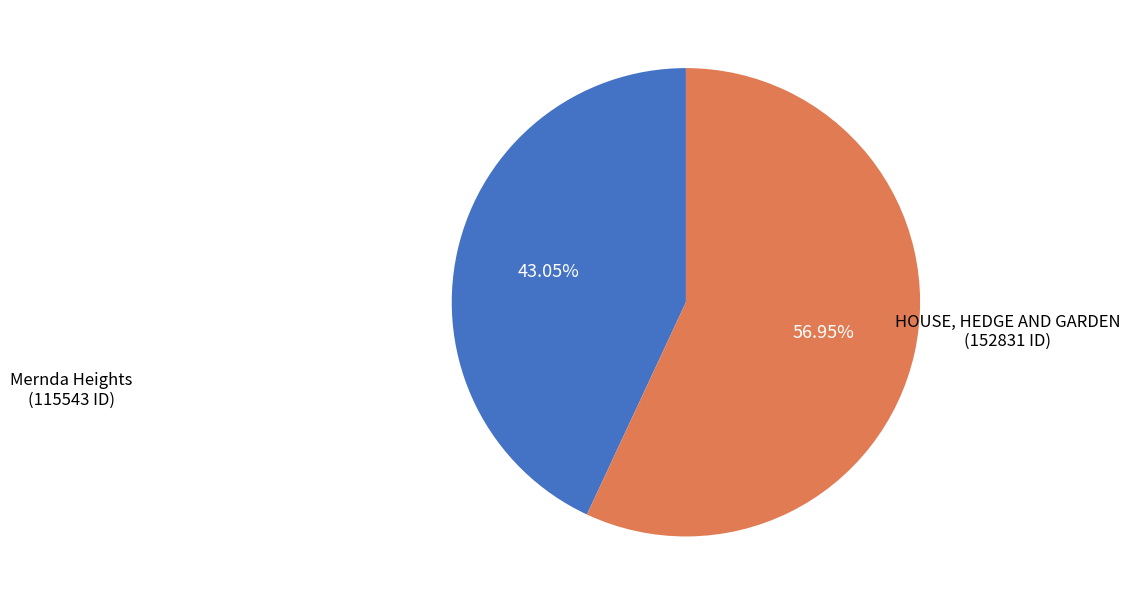

To the nearest percent, what percentage of the pie is HOUSE, HEDGE AND GARDEN?

57%